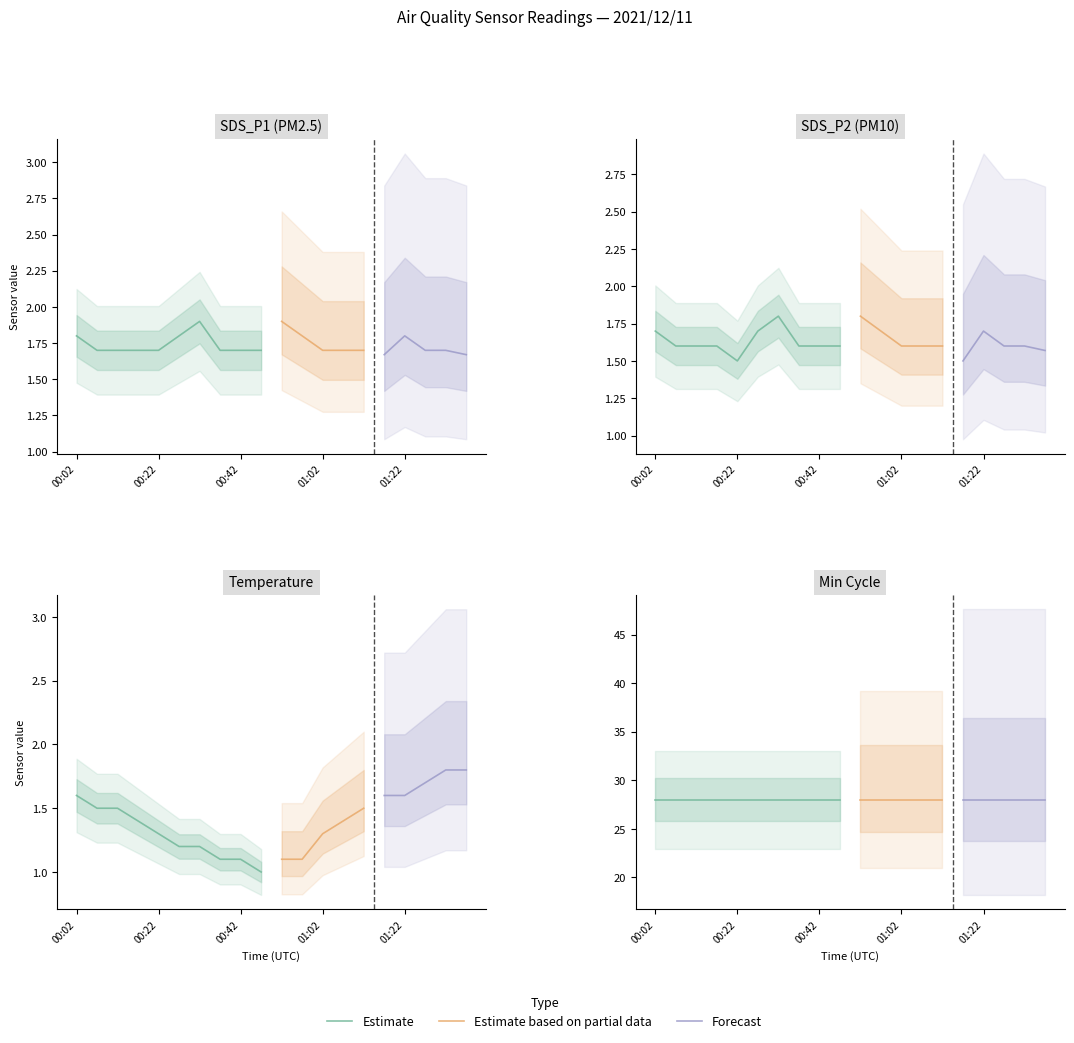

Count the number of categories in the chart.

20